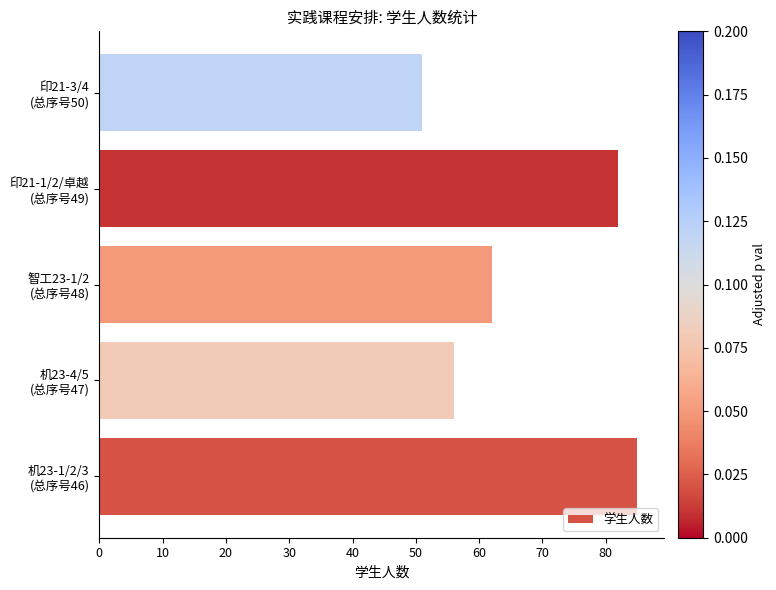

What is the smallest value displayed?

51